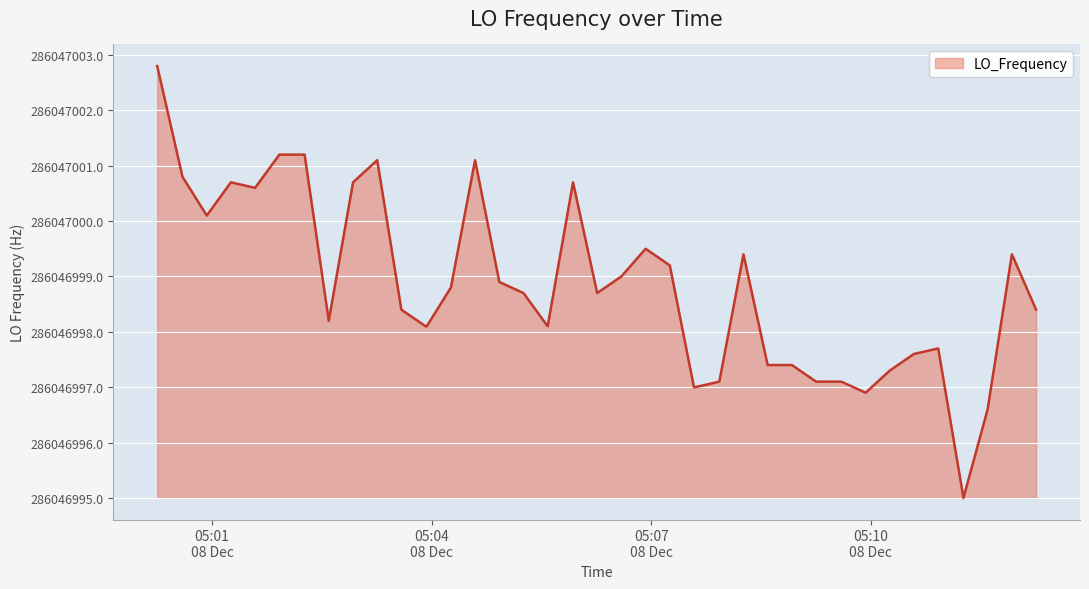

Does the chart display data point markers on the line(s)?

No